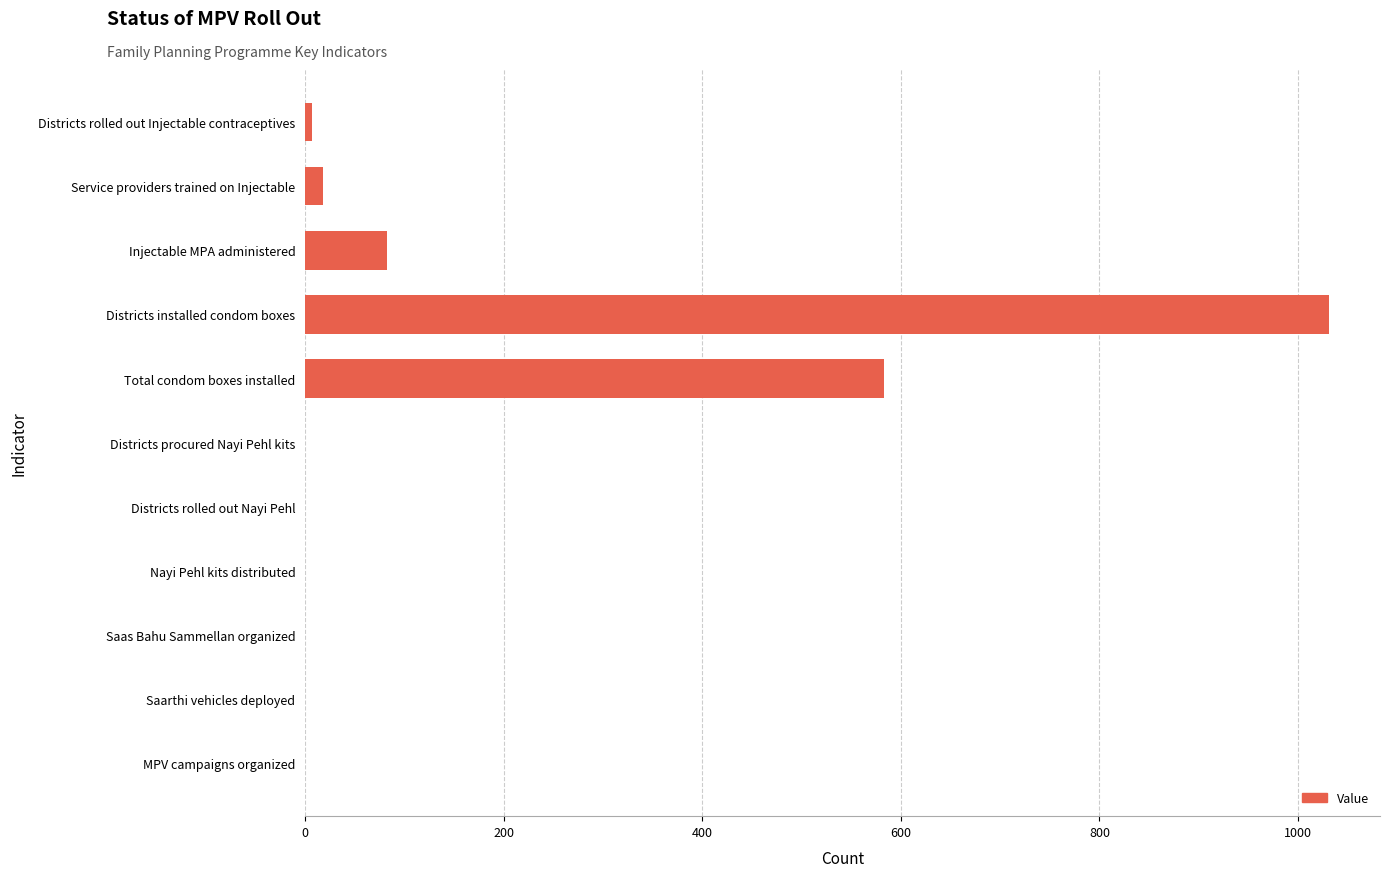

What is the sum of all values?

1721